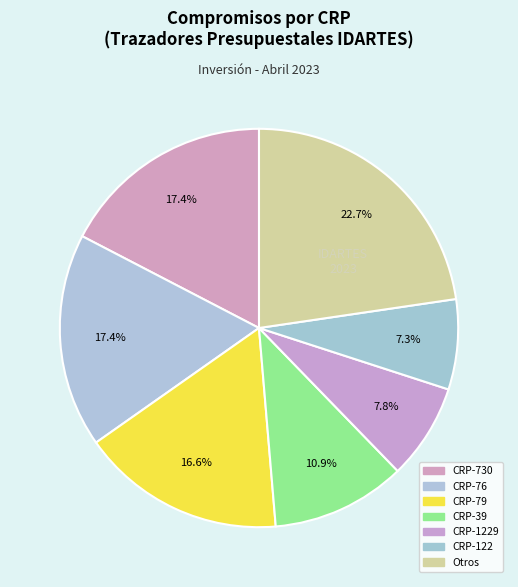

How many segments does this pie chart have?

7